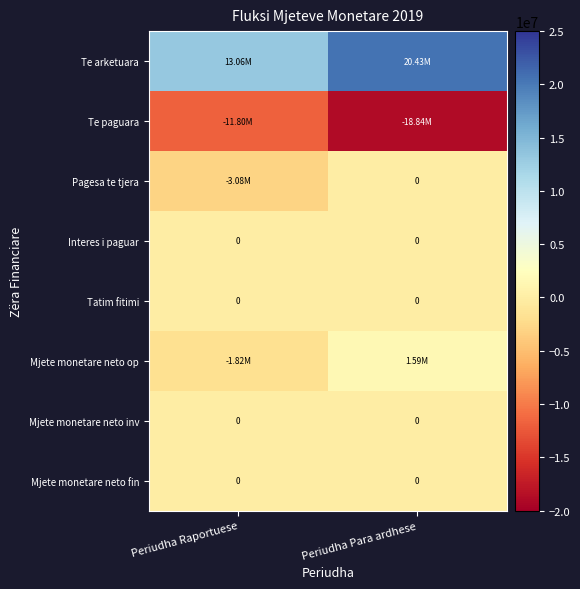

What is the sum of all Pagesa te tjera values?

-3081623